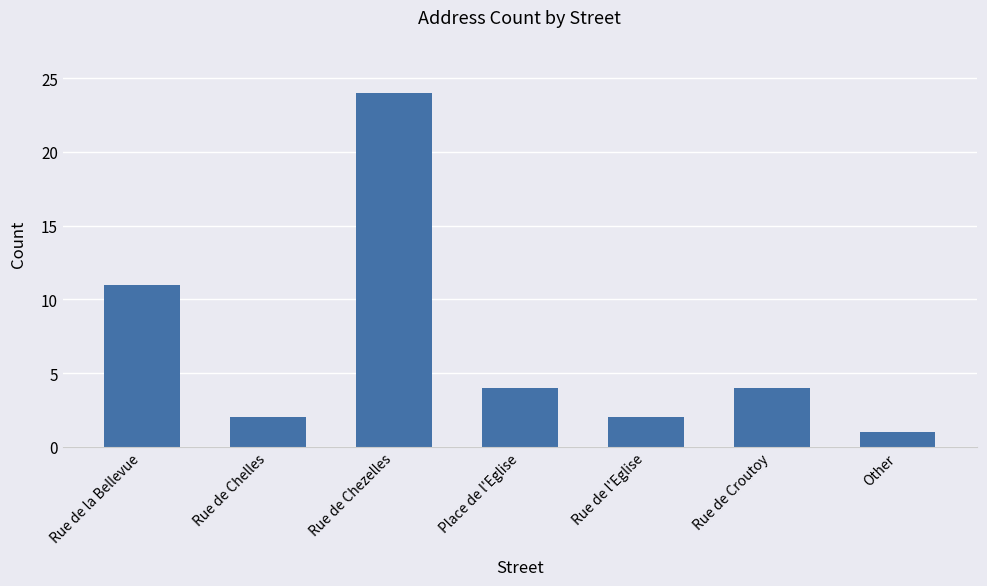

What is the difference between the values at Other and Rue de l'Eglise?

1